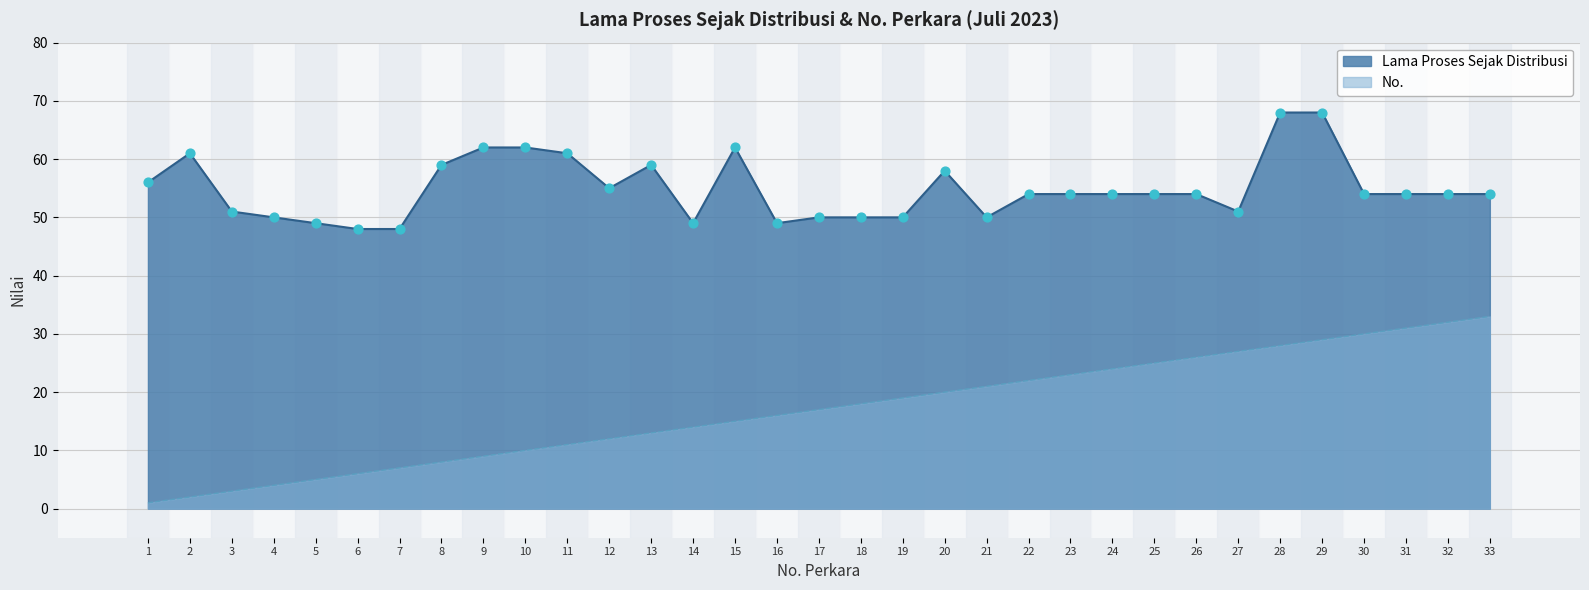

Is the value of No. at 17 greater than the value of Lama Proses Sejak Distribusi at 29?

No